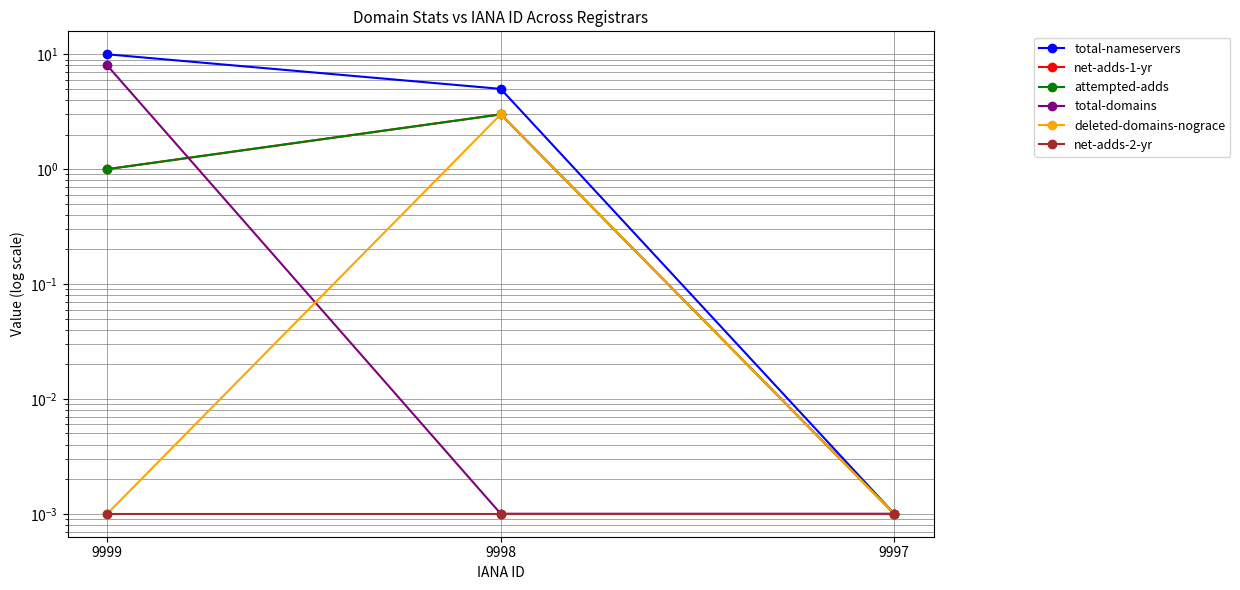

How many distinct data groups are displayed?

6